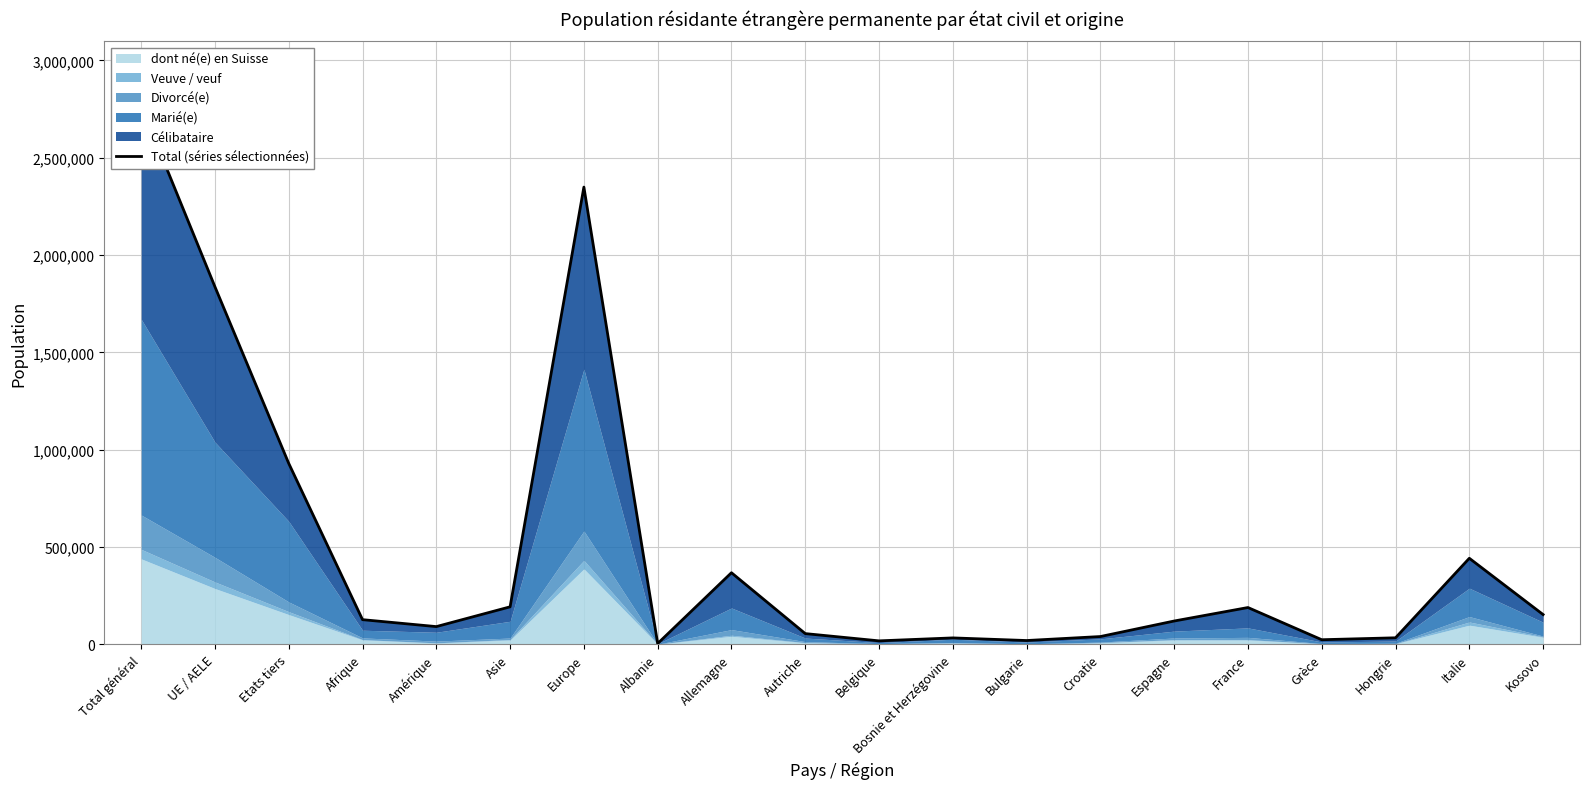

What is the minimum value shown in the chart?

3795